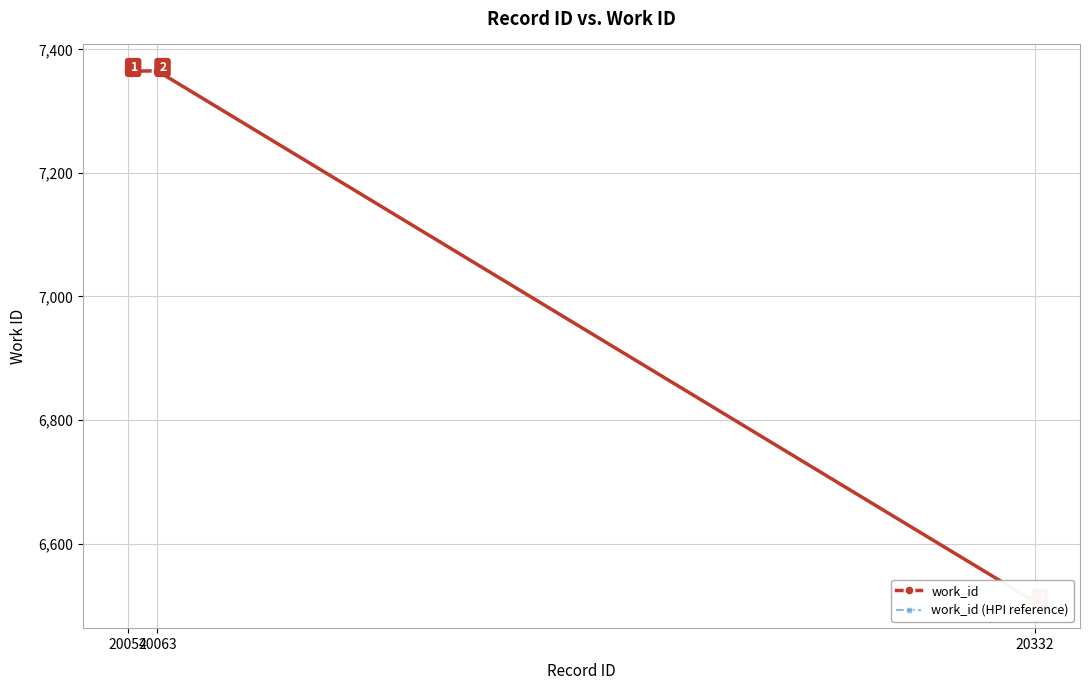

What is the approximate value of work_id (HPI reference) at 20332, to the nearest 50?

6500